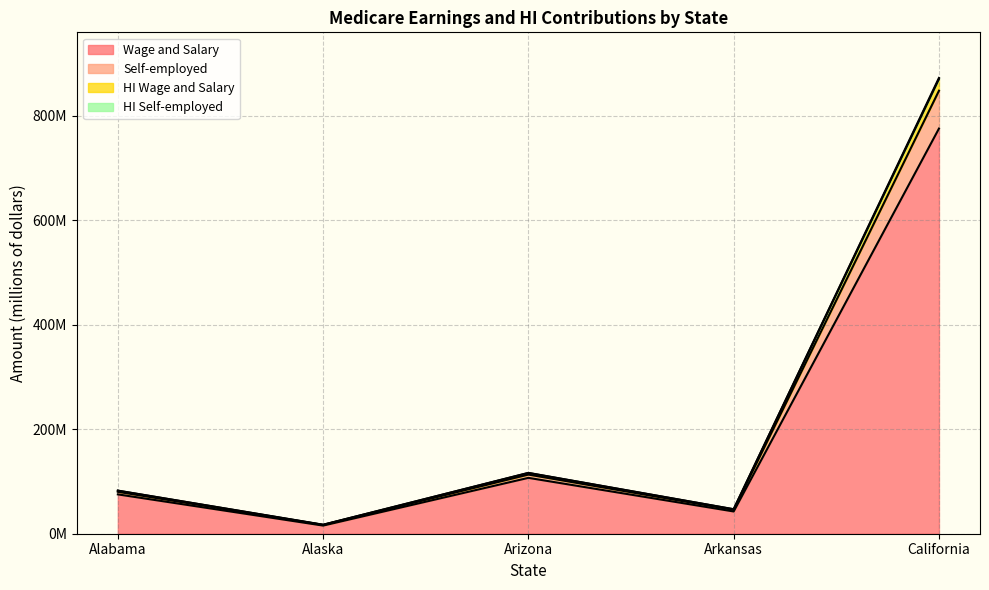

True or false: HI Wage and Salary and Wage and Salary cross at least once.

False